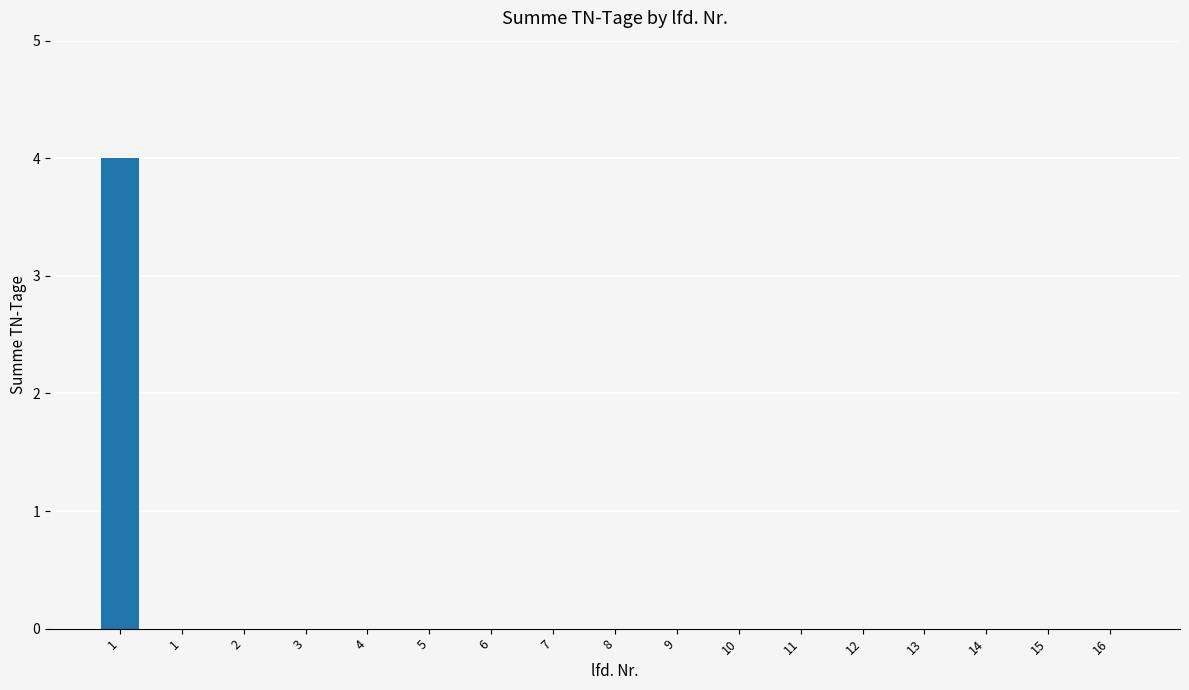

Are the bars horizontal?

No